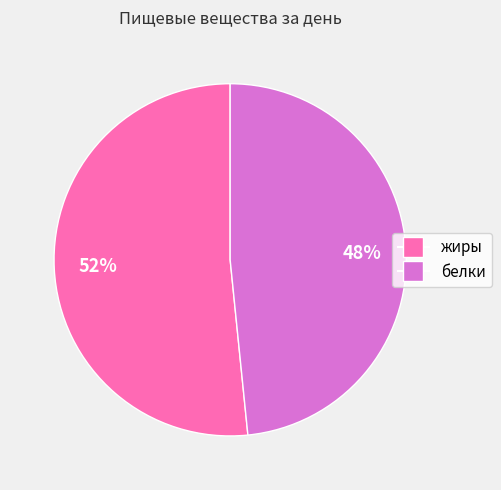

What is the majority slice?

жиры